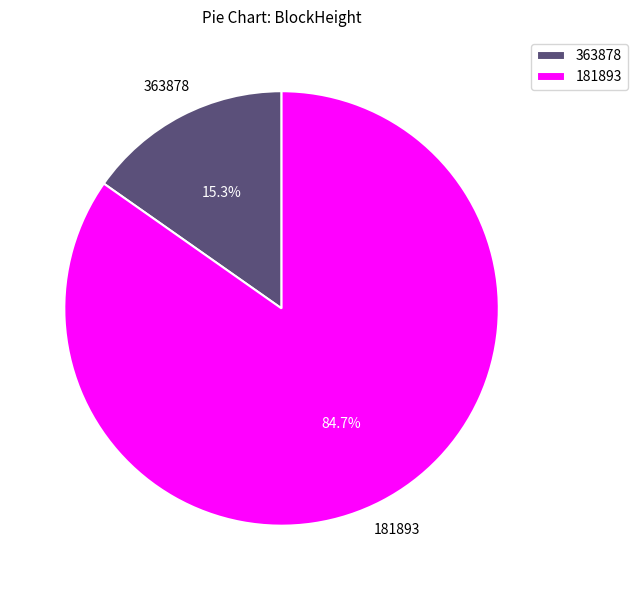

Rank the categories by value from highest to lowest.

181893, 363878